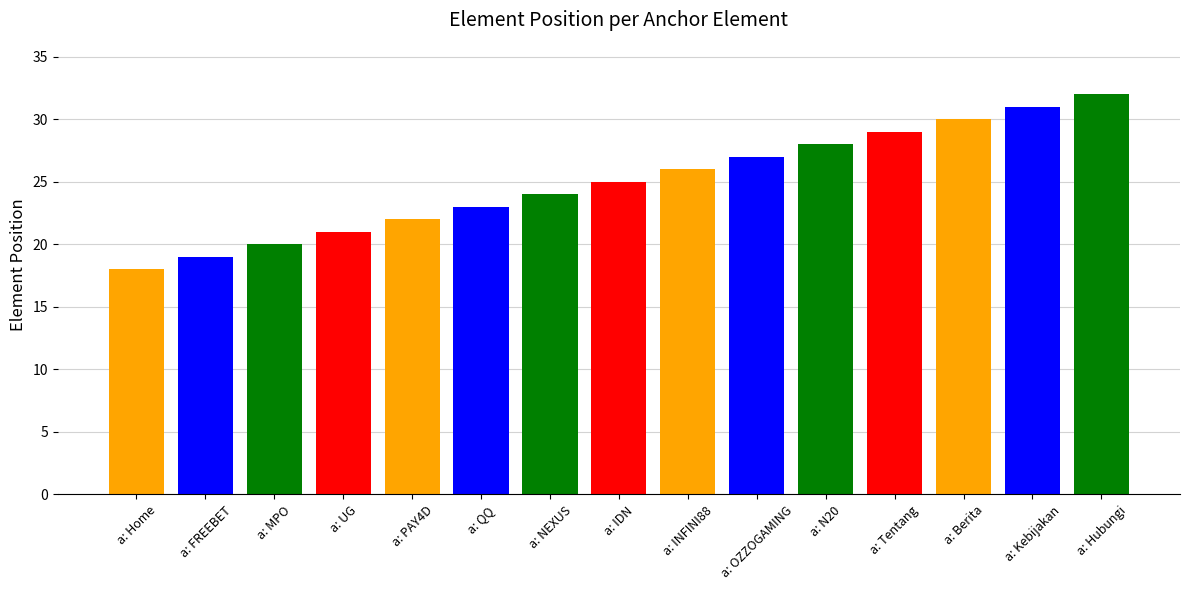

What value does the data have at a: Hubungi?

32